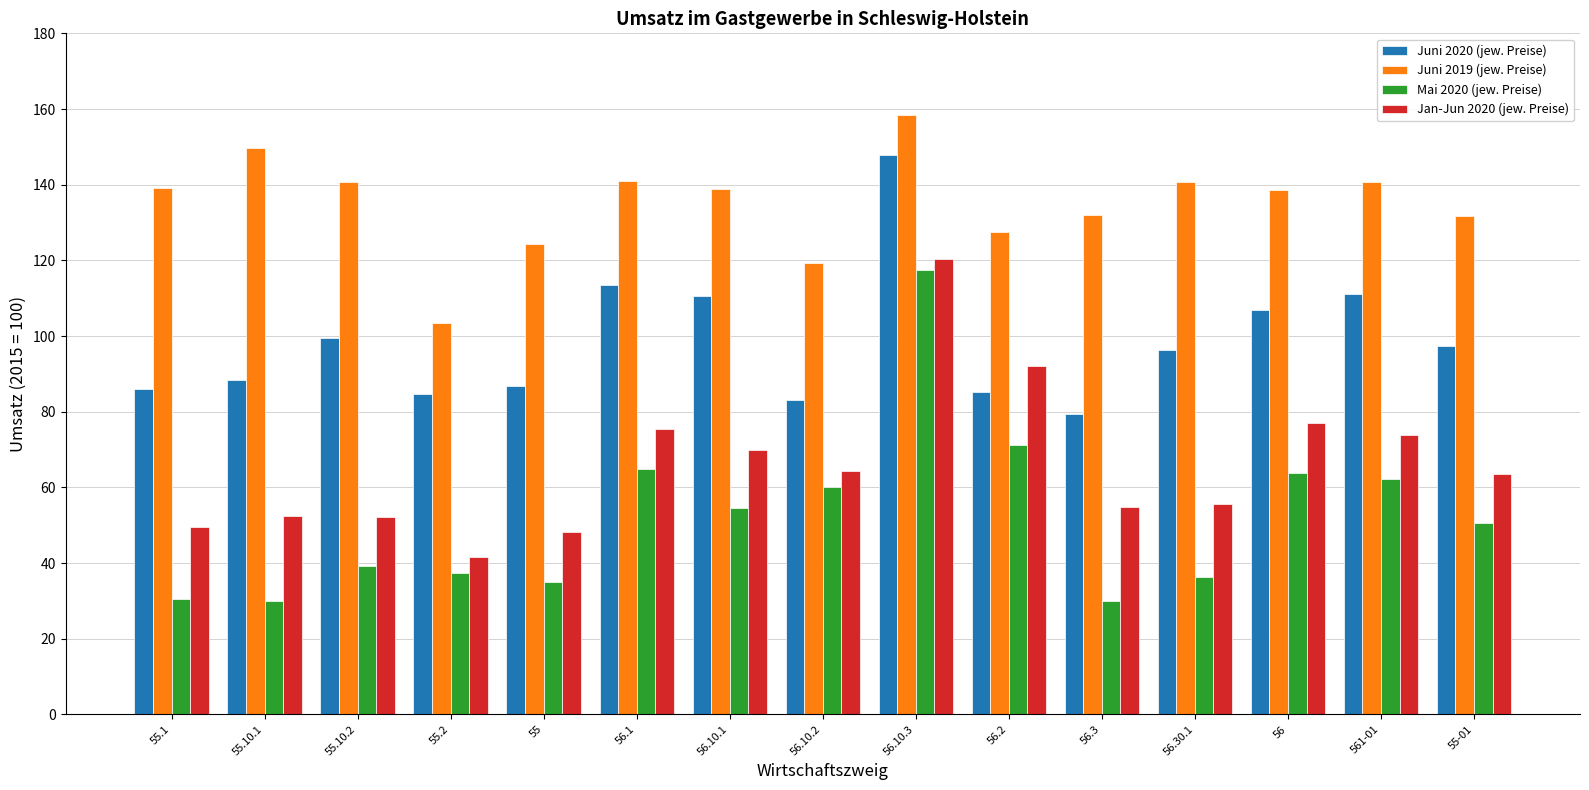

Does the chart contain any negative values?

No